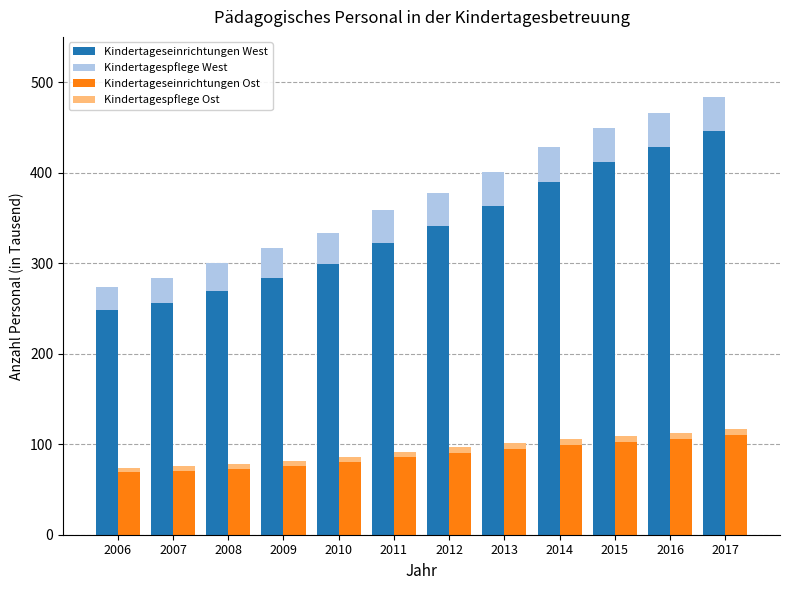

What is the sum of the Kindertagespflege Ost values at 2017 and 2011?

12.2